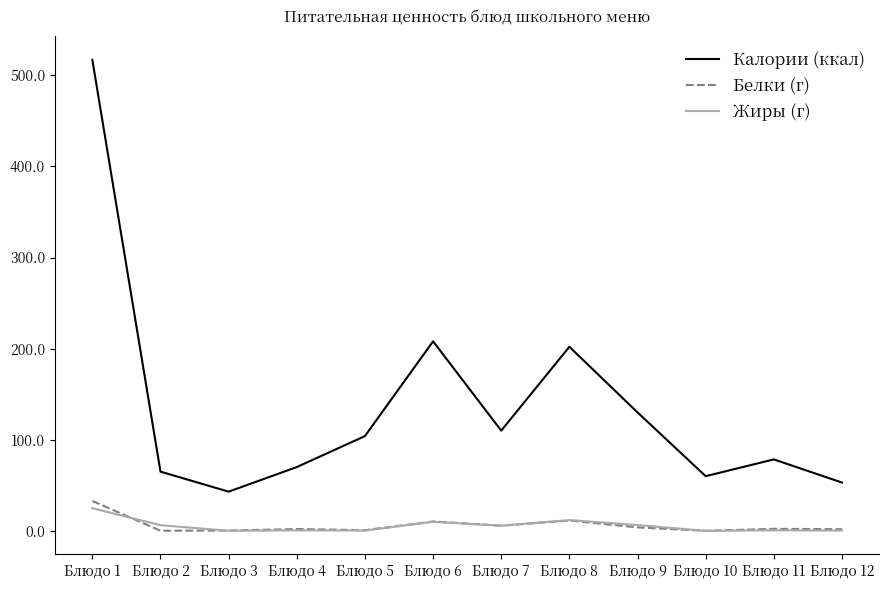

What is the difference between the maximum and minimum values in the Белки (г) series?

32.8